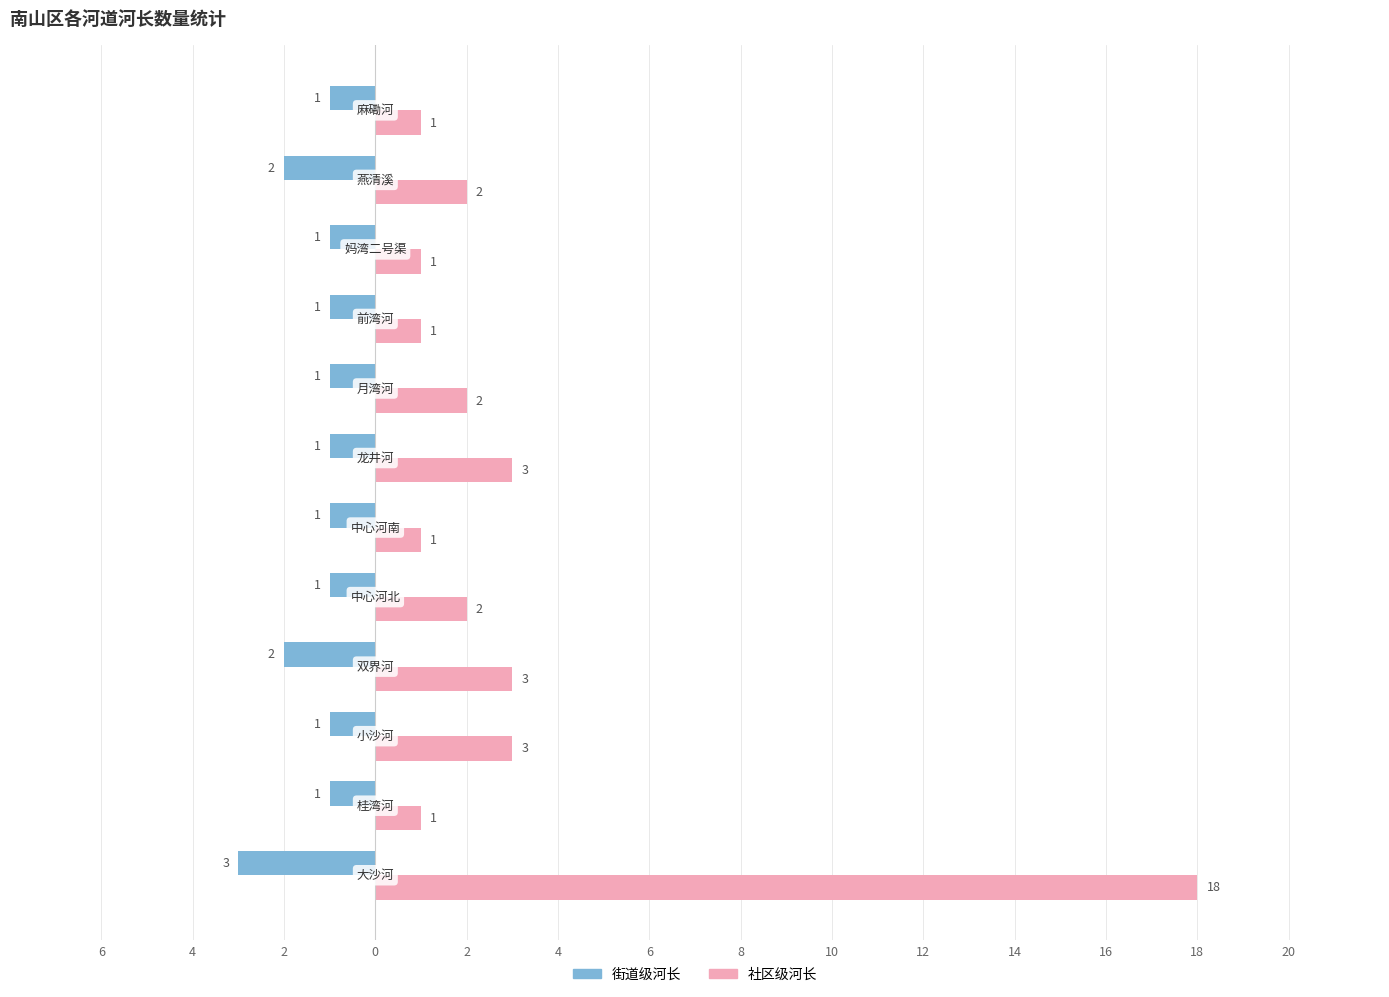

Which series has the widest spread of values?

社区级河长